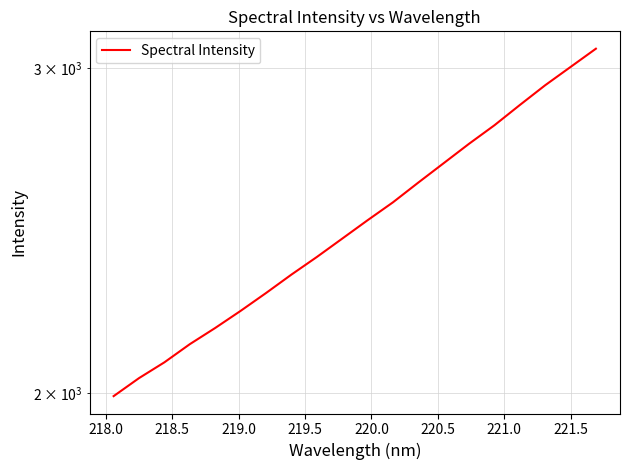

What is the difference between the maximum and minimum values?

1082.2